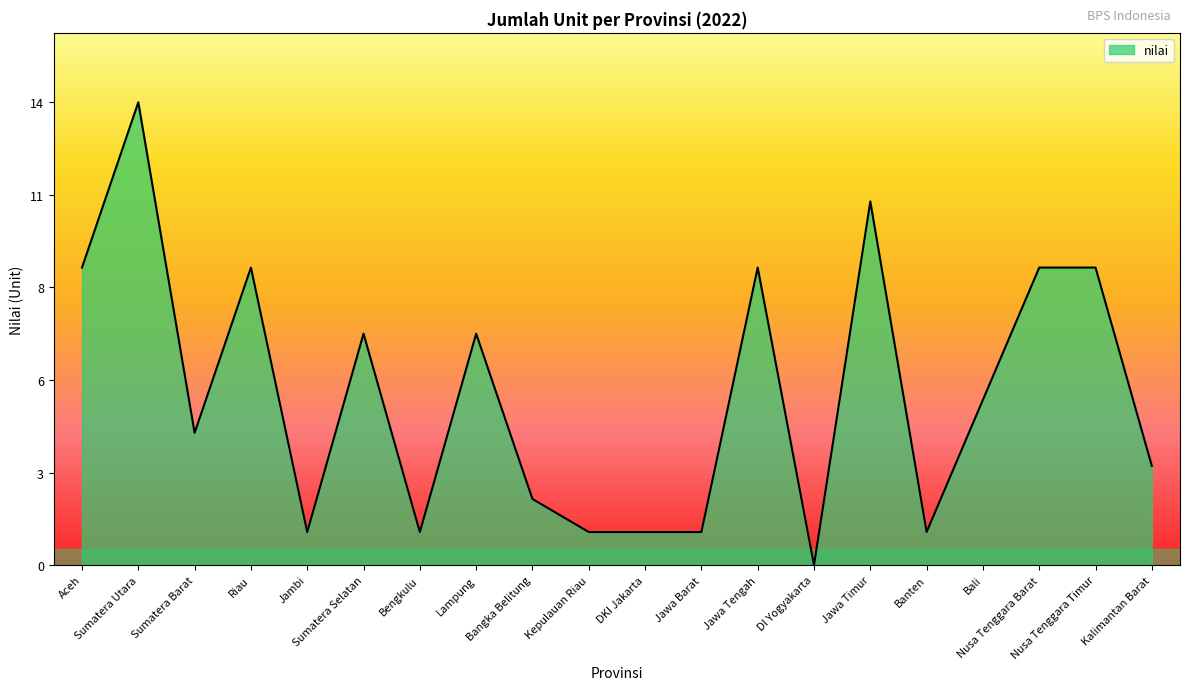

What is the value of the 9th point from the left?

2